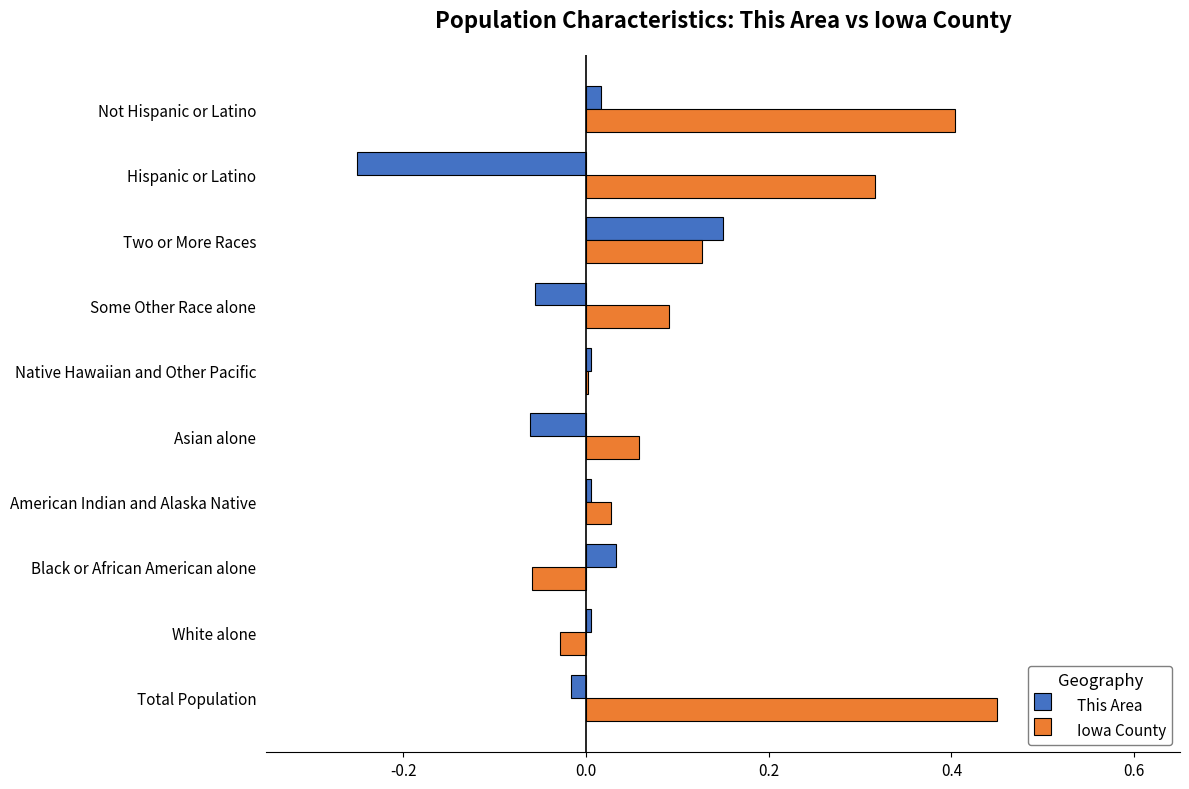

Between American Indian and Alaska Native and Not Hispanic or Latino, which series saw the biggest shift?

Iowa County